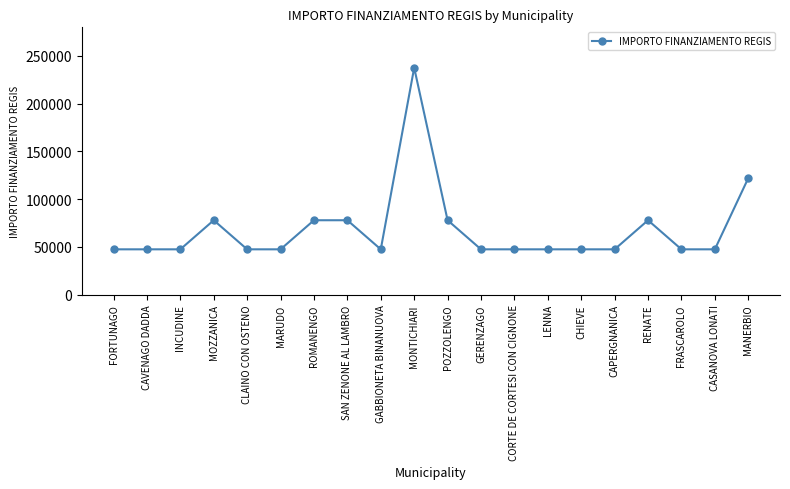

The chart shows a value of 76616 at CHIEVE. True or false?

False